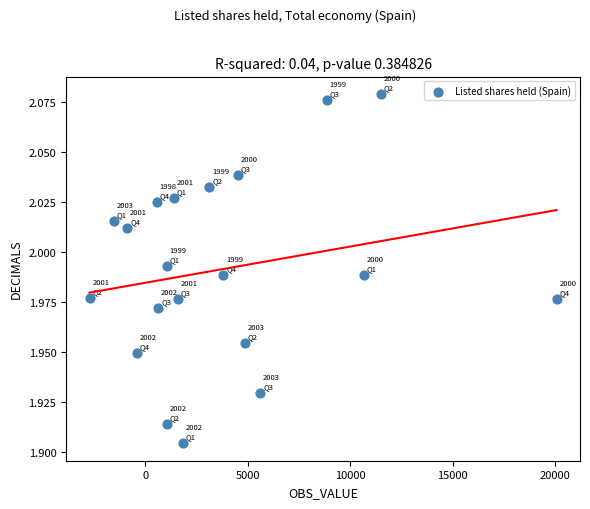

What is the range of X values (max minus min)?

22799.0